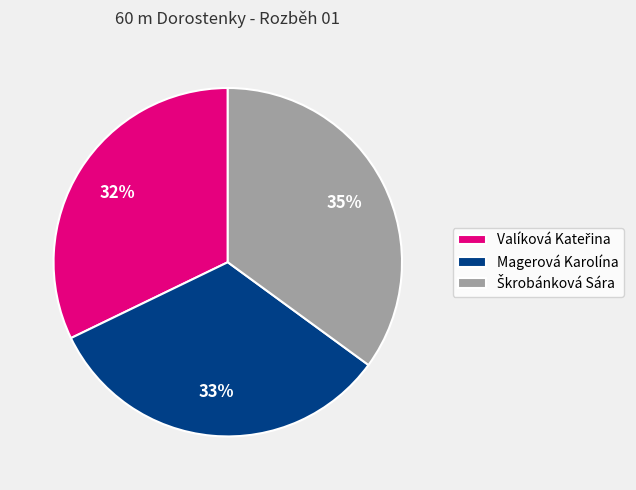

The Magerová Karolína slice represents 22% of the pie. True or false?

False